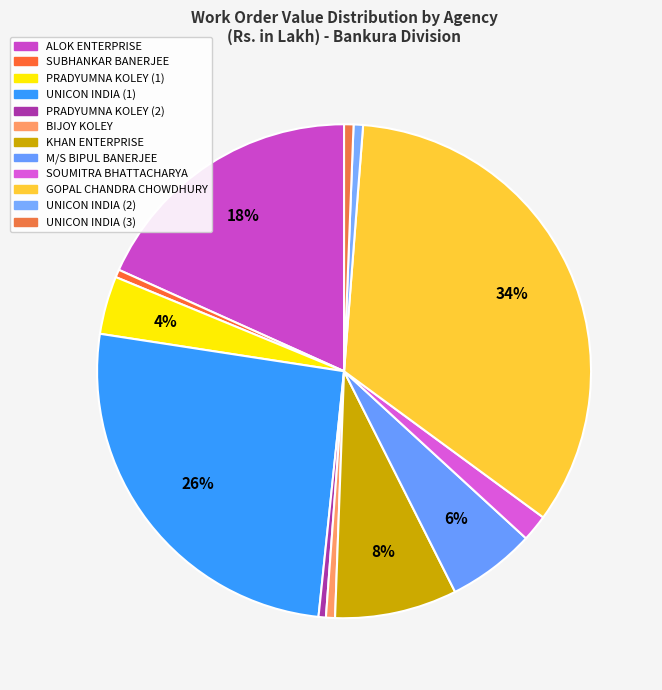

What percentage is NOT represented by PRADYUMNA KOLEY (2)?

99.5%